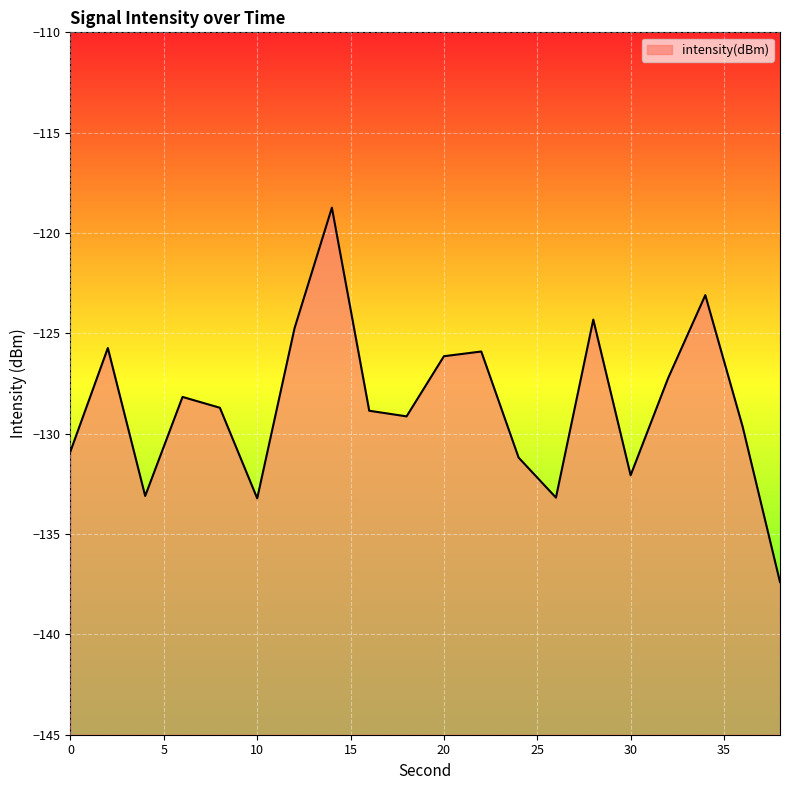

Reading left to right, extract all data points from this chart.

0=-130.9	2=-125.7	4=-133.1	6=-128.2	8=-128.7	10=-133.2	12=-124.7	14=-118.7	16=-128.9	18=-129.1	20=-126.1	22=-125.9	24=-131.2	26=-133.2	28=-124.3	30=-132.1	32=-127.2	34=-123.1	36=-129.7	38=-137.4